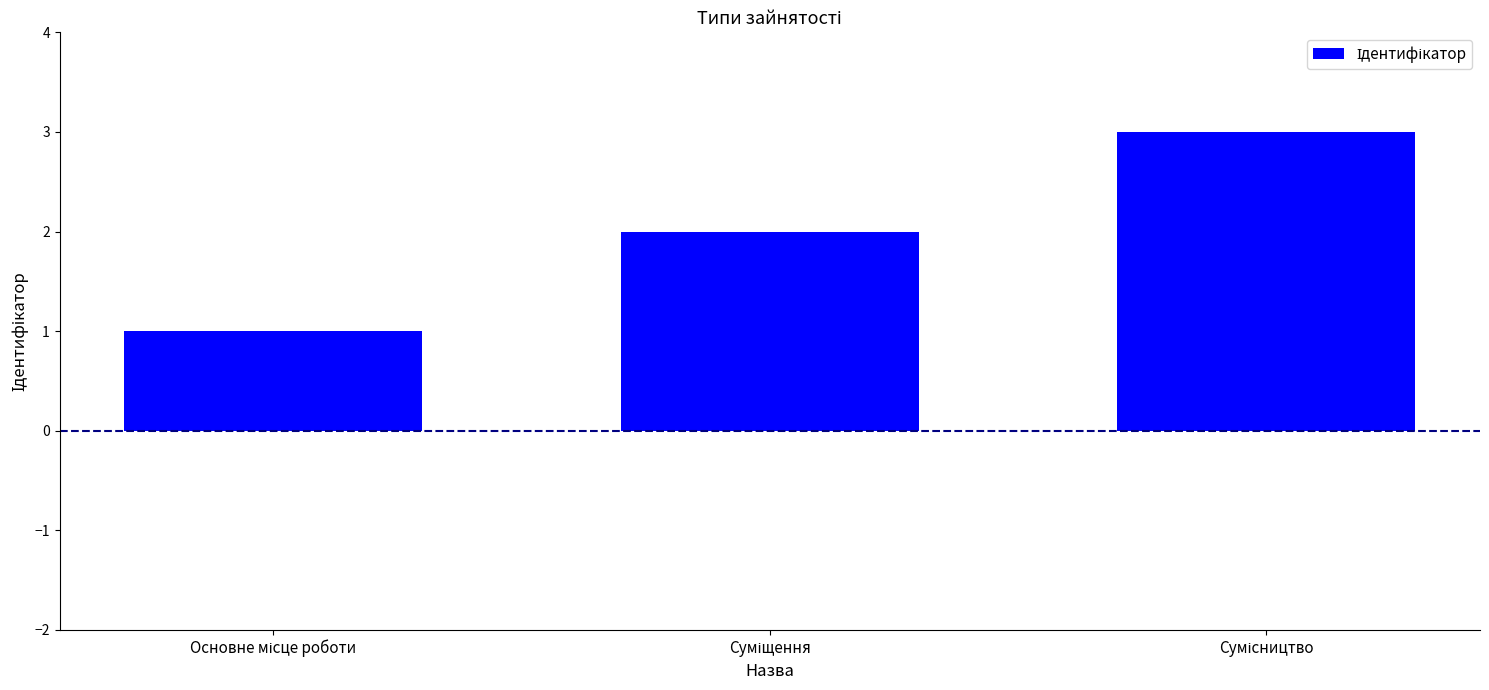

How many values are between 1 and 3?

3